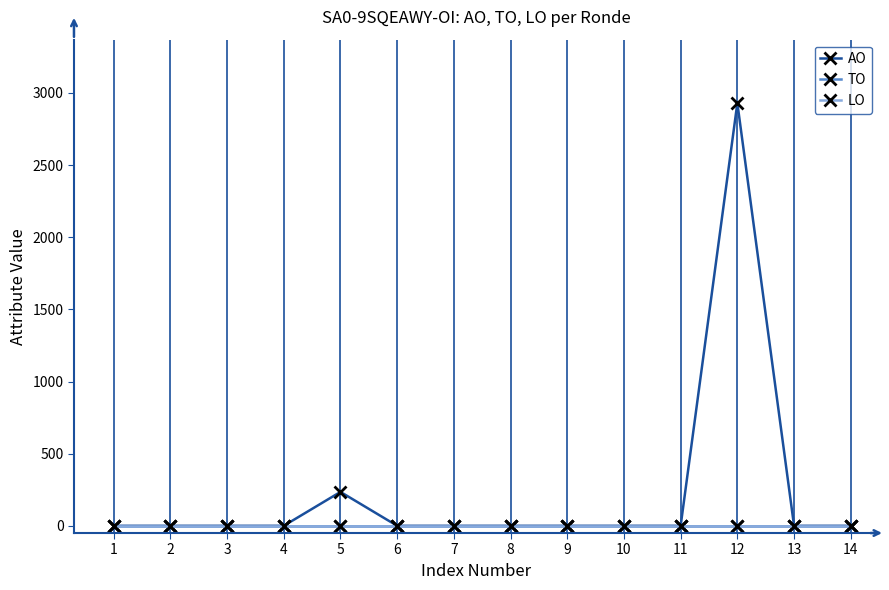

Reading left to right, transcribe all the data shown in this chart.

AO: 1=0	2=0	3=0	4=0	5=235	6=0	7=0	8=0	9=0	10=0	11=0	12=2930	13=0	14=0
TO: 1=0	2=0	3=0	4=0	5=0	6=0	7=0	8=0	9=0	10=0	11=0	12=0	13=0	14=0
LO: 1=0	2=0	3=0	4=0	5=0	6=0	7=0	8=0	9=0	10=0	11=0	12=0	13=0	14=0